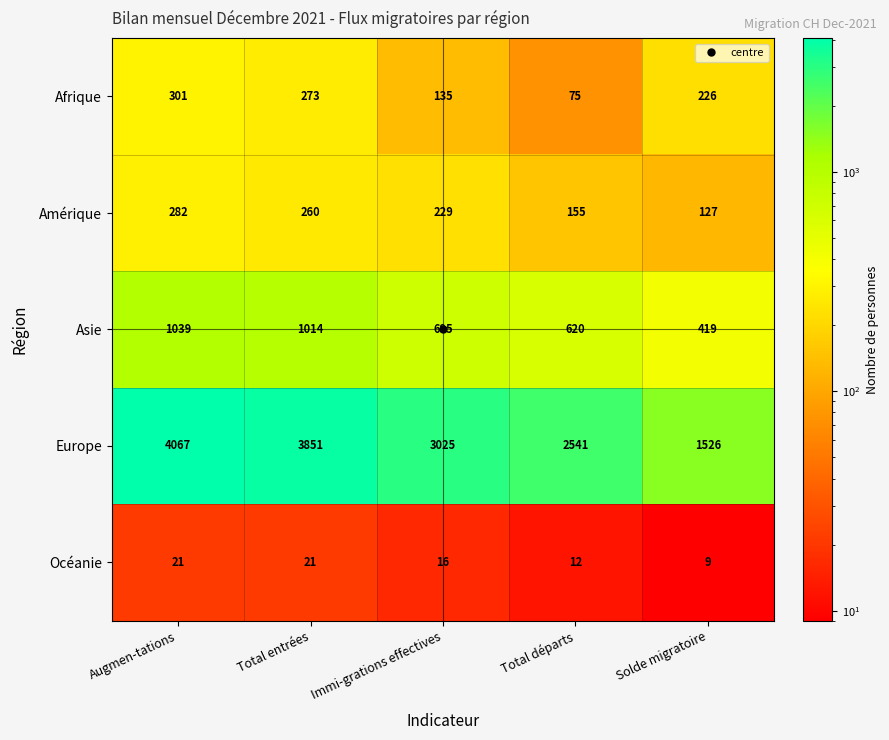

Which series has the largest range (max minus min)?

Europe